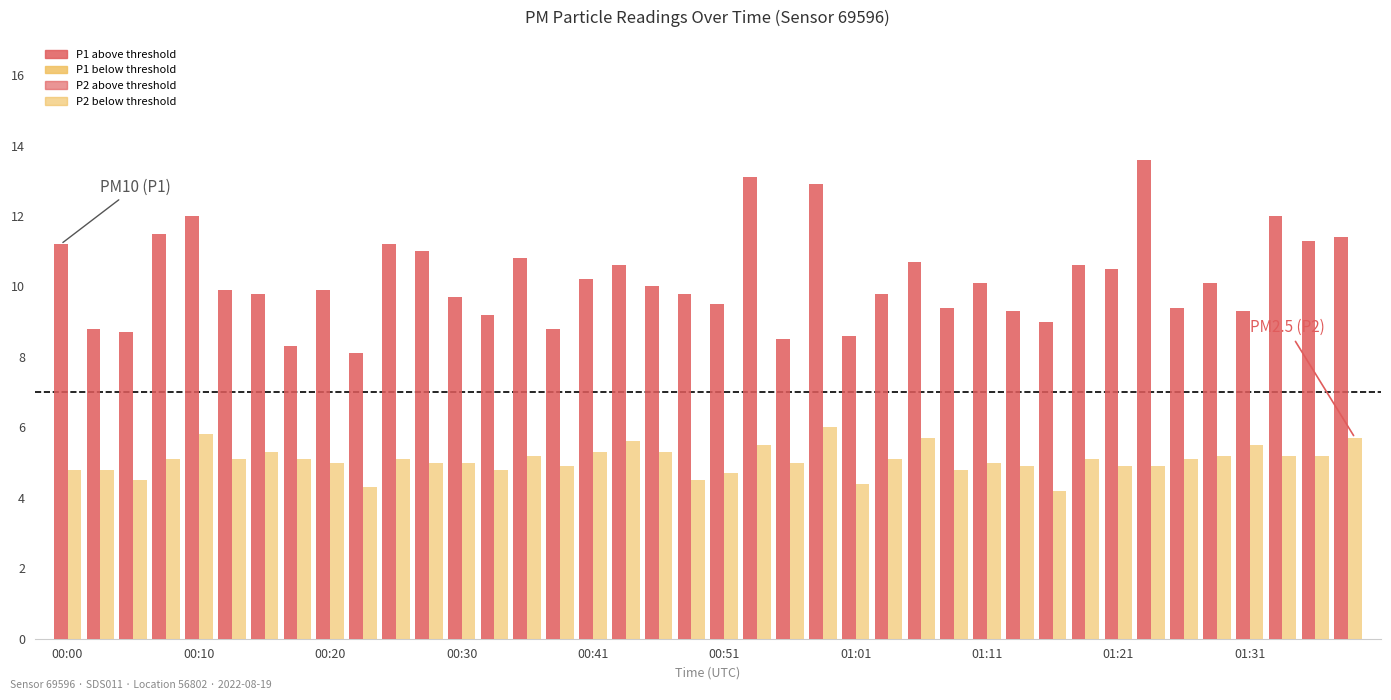

Reading right to left, list all the values displayed in this chart.

P1: 11.4	11.3	12.0	9.3	10.1	9.4	13.6	10.5	10.6	9.0	9.3	10.1	9.4	10.7	9.8	8.6	12.9	8.5	13.1	9.5	9.8	10.0	10.6	10.2	8.8	10.8	9.2	9.7	11.0	11.2	8.1	9.9	8.3	9.8	9.9	12.0	11.5	8.7	8.8	11.2
P2: 5.7	5.2	5.2	5.5	5.2	5.1	4.9	4.9	5.1	4.2	4.9	5.0	4.8	5.7	5.1	4.4	6.0	5.0	5.5	4.7	4.5	5.3	5.6	5.3	4.9	5.2	4.8	5.0	5.0	5.1	4.3	5.0	5.1	5.3	5.1	5.8	5.1	4.5	4.8	4.8